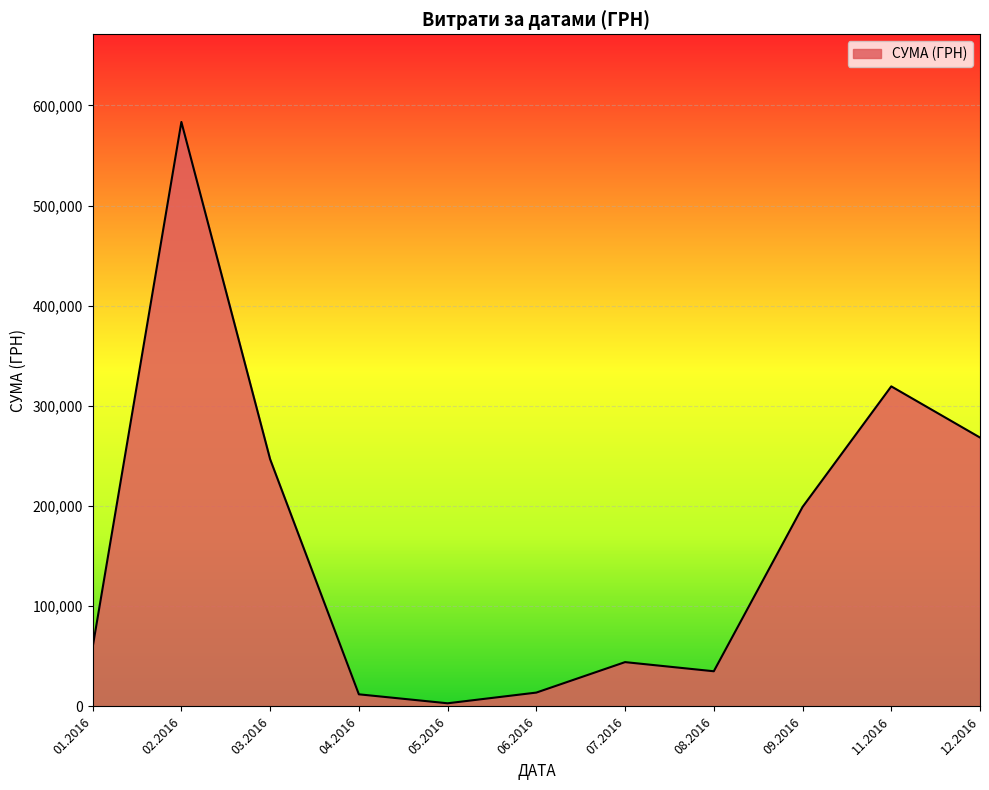

What is the change in value from 06.2016 to 11.2016?

+305732.7